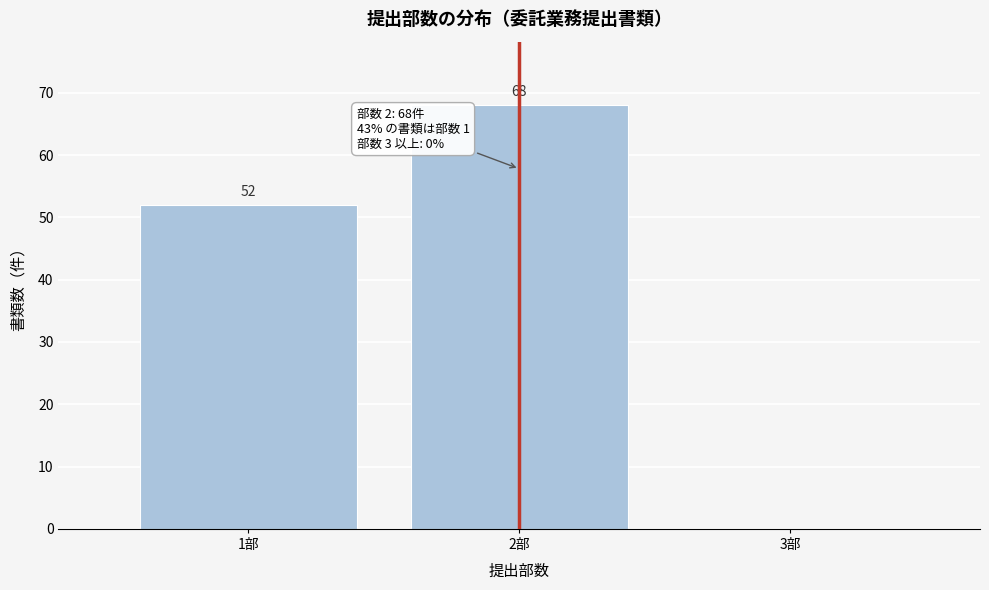

Reading right to left, transcribe all the data shown in this chart.

3部=0	2部=68	1部=52